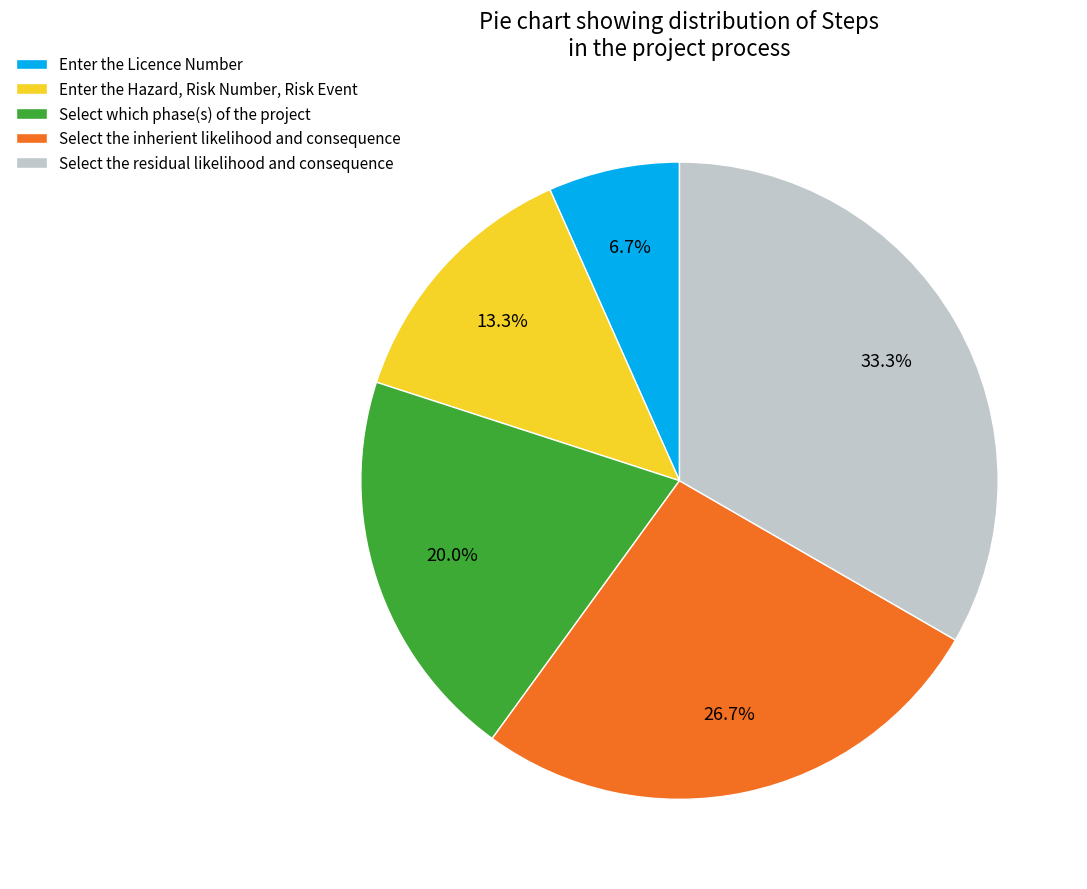

What is the largest slice in the pie chart?

Select the residual likelihood and consequence